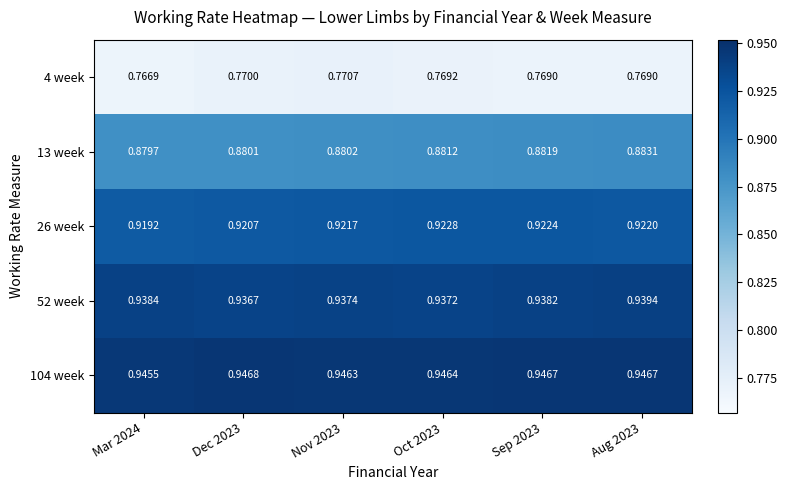

Is the value of 52 week at Sep 2023 greater than the value of 13 week at Dec 2023?

Yes